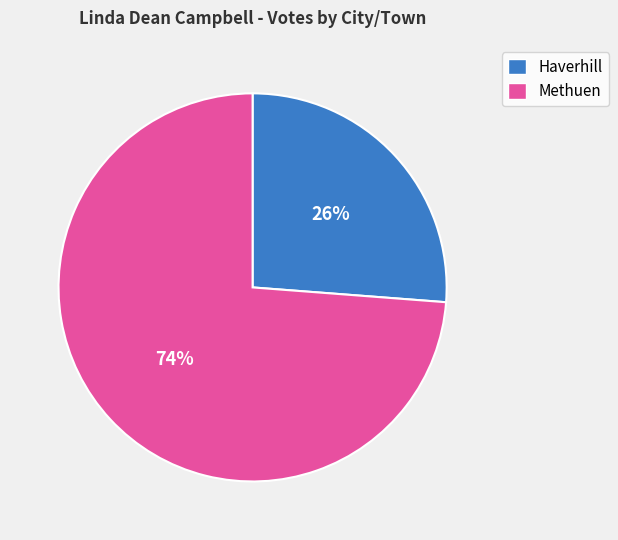

Does Haverhill account for over 50% of the chart?

No